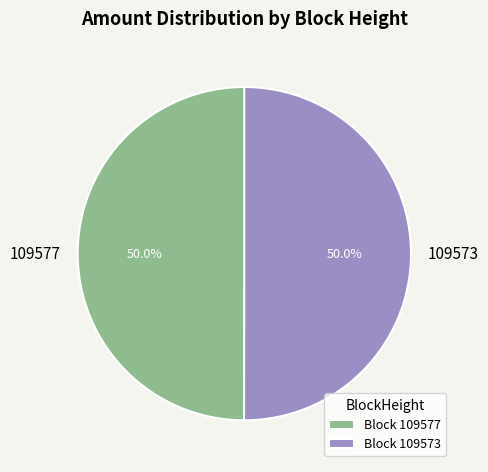

How many segments does this pie chart have?

2